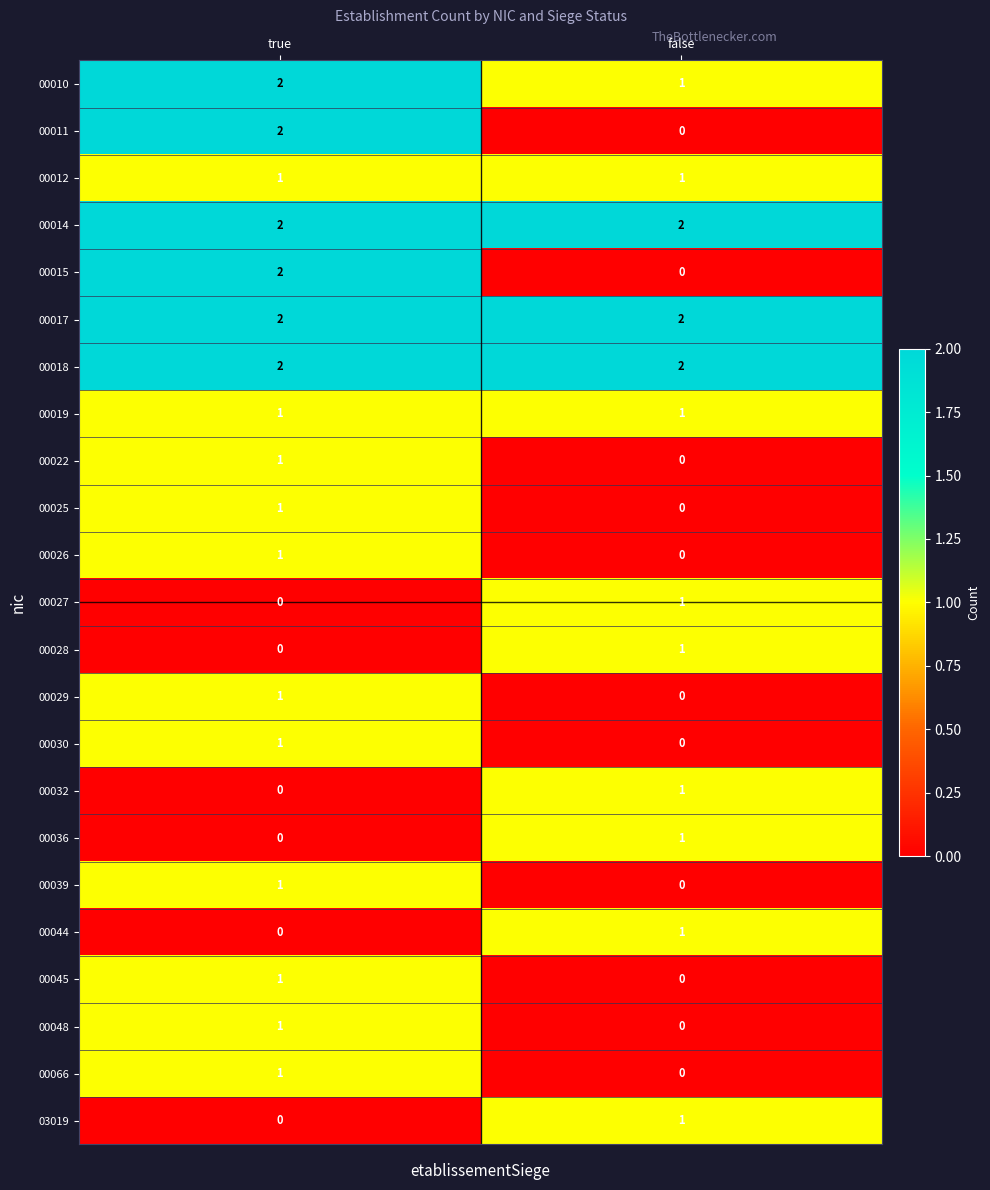

The value of 00022 at true is 1. True or false?

True